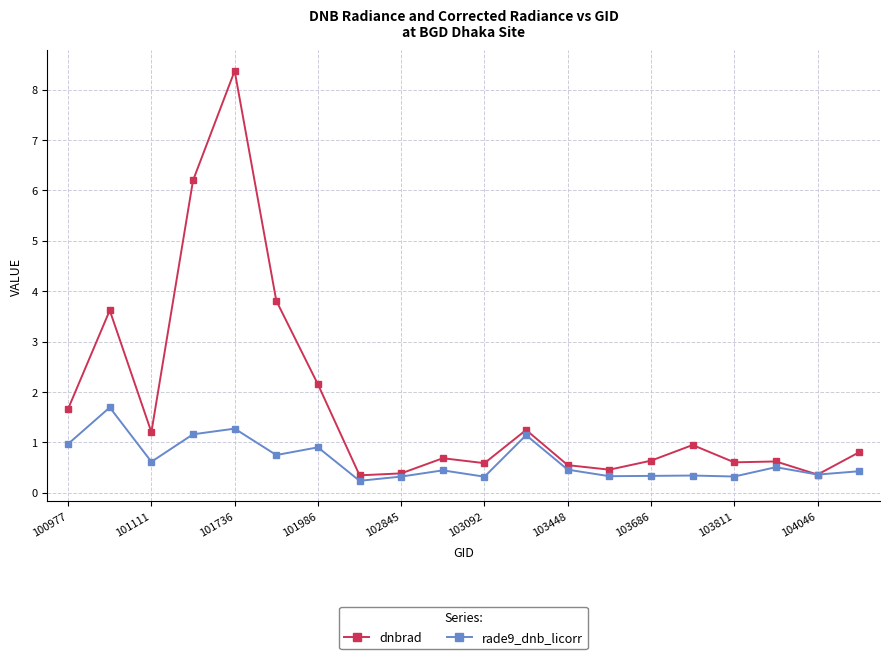

Which series has the largest total across all categories?

dnbrad